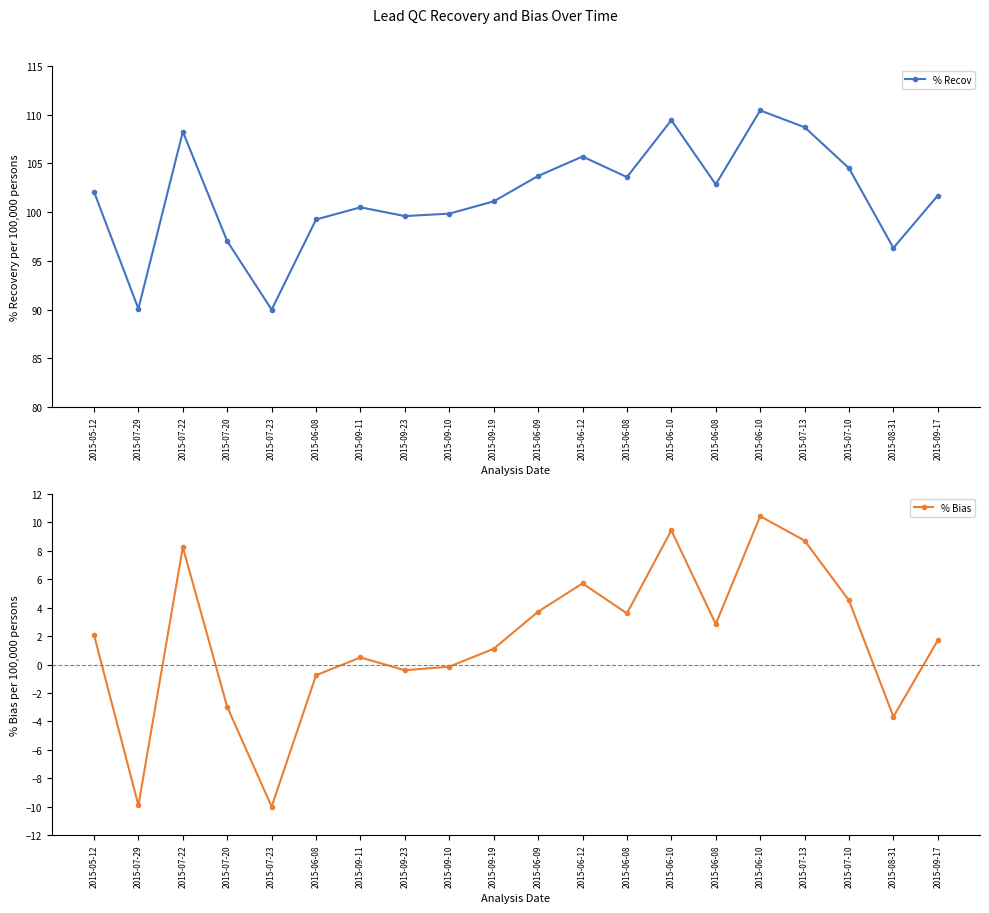

List the series in order of their overall mean, lowest first.

% Bias, % Recov